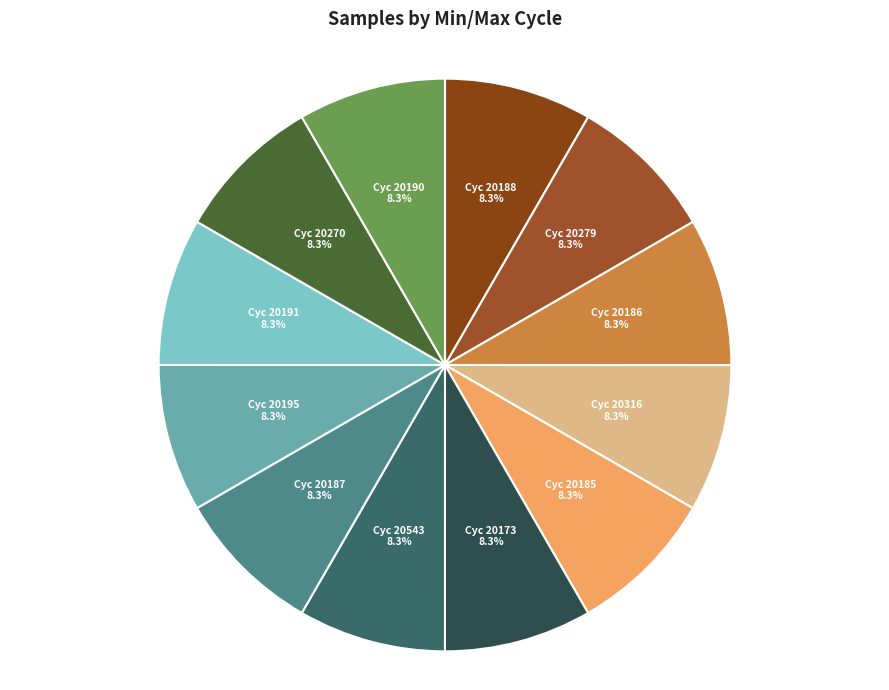

What is the ratio of the value at Cyc 20188 to the value at Cyc 20279?

1.0